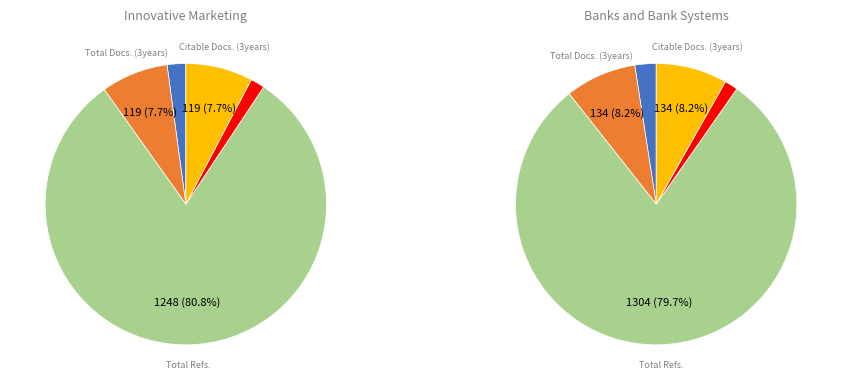

Is the sum of Citable Docs. (3years) and Total Cites (3years) greater than half?

No